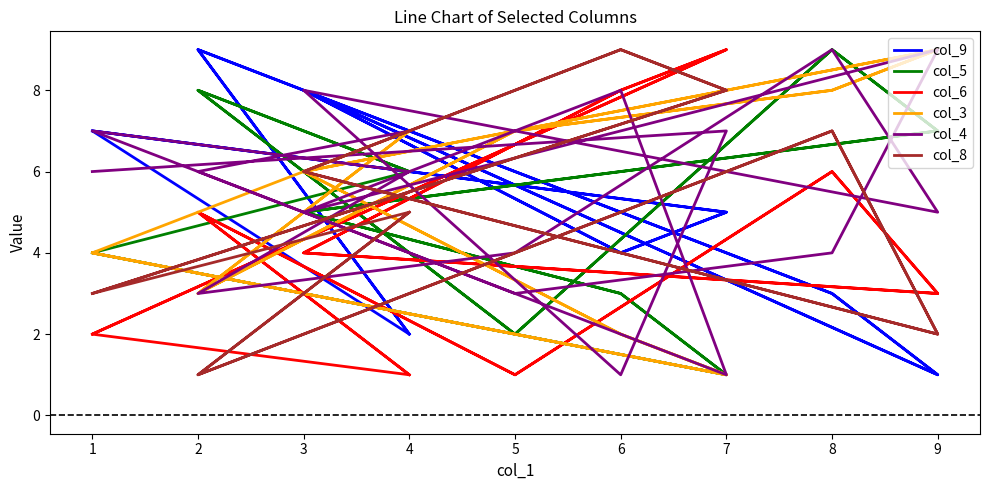

What is the difference between the maximum and second lowest values in the col_8 series?

8